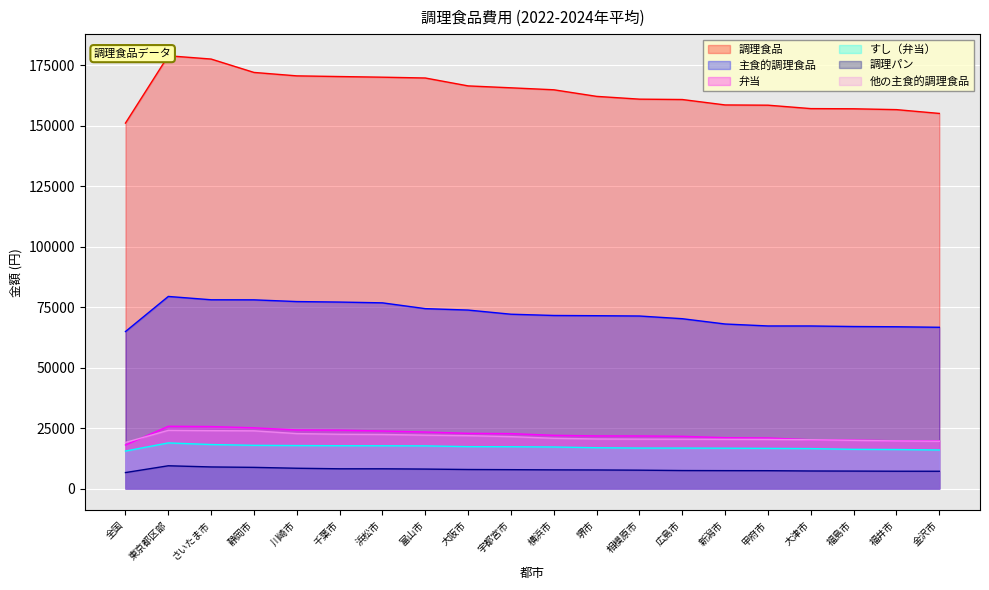

At which category is the sum across all series the highest?

東京都区部